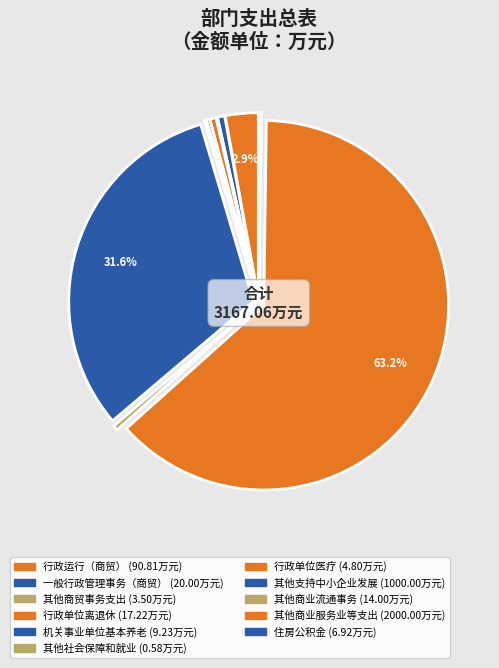

To the nearest percent, what is the average slice percentage?

9%